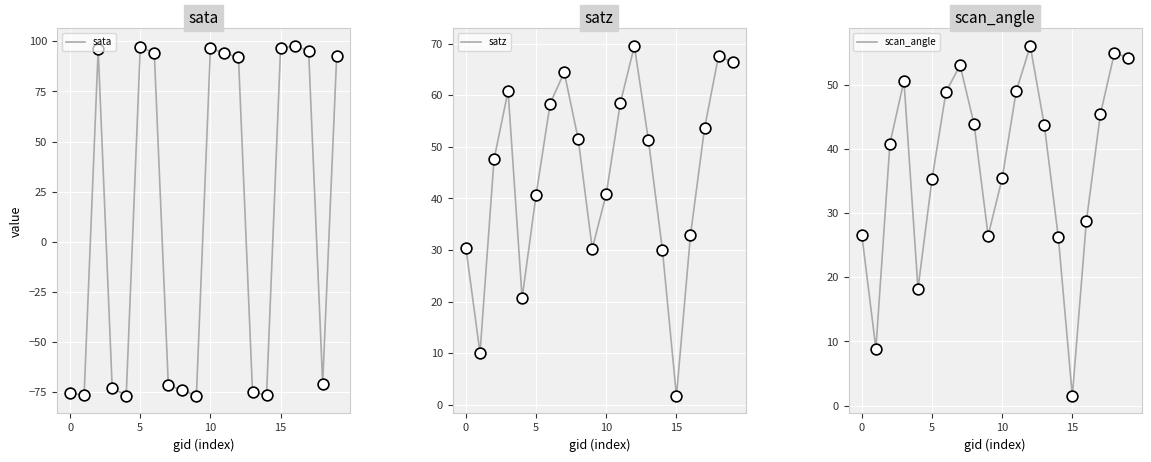

Which series contains the lowest Y value?

sata